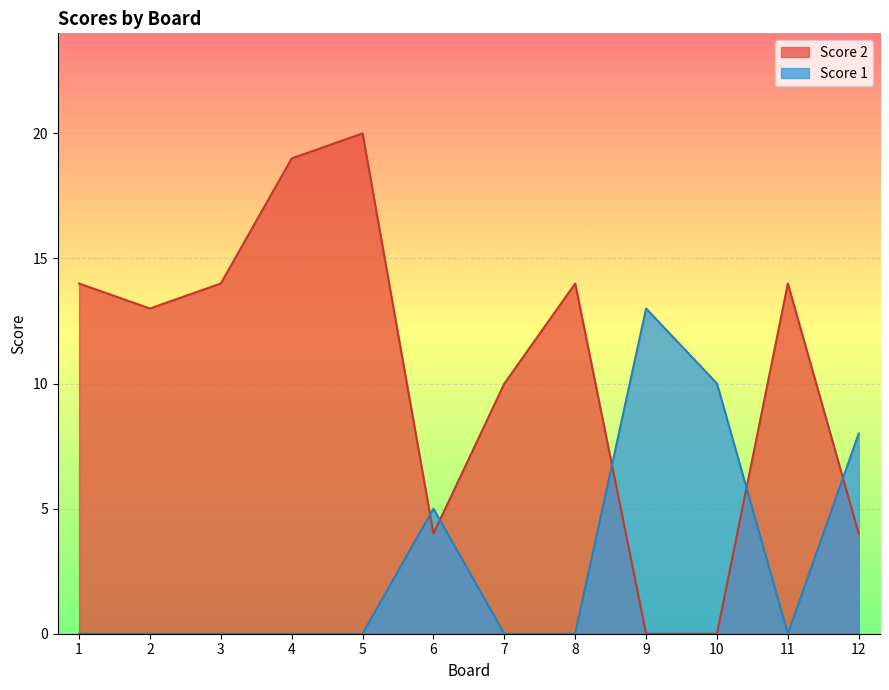

List the series in order of their overall mean, lowest first.

Score 1, Score 2